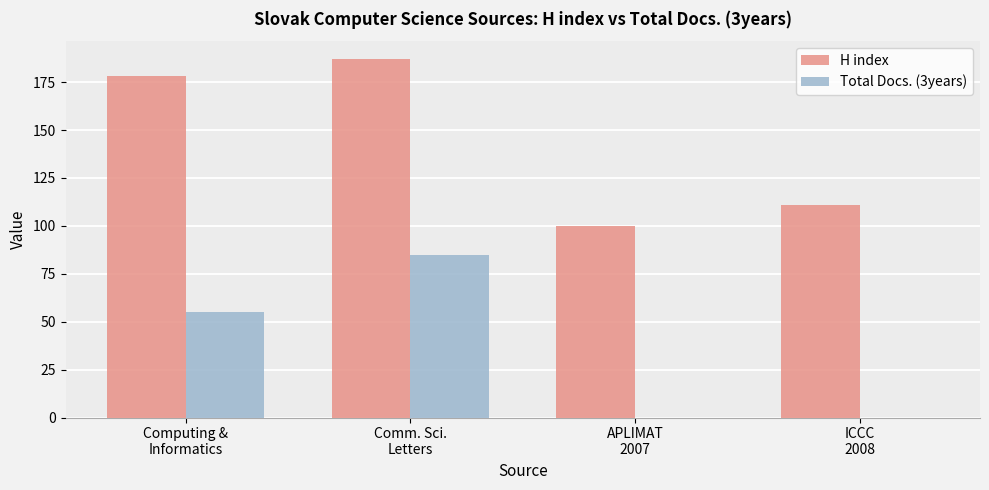

Which series has the largest total across all categories?

H index